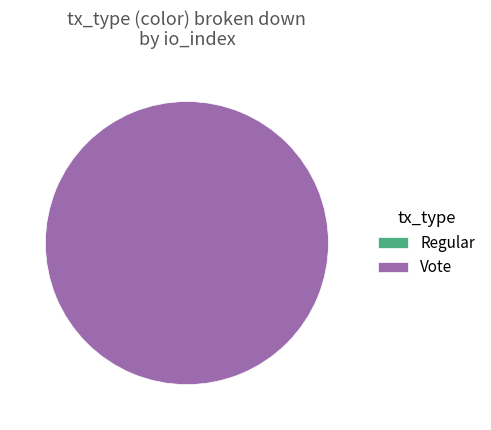

Between Regular and Vote, which is larger?

Vote